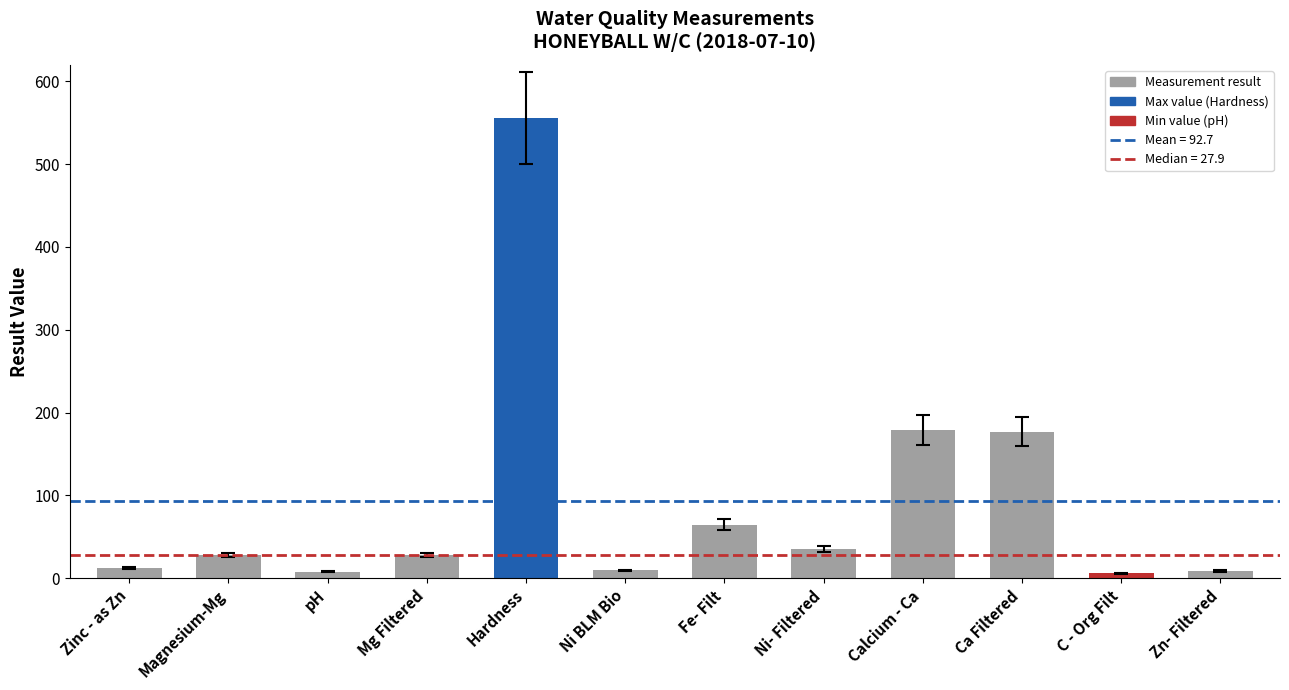

What is the value of the 7th bar from the left?

64.5